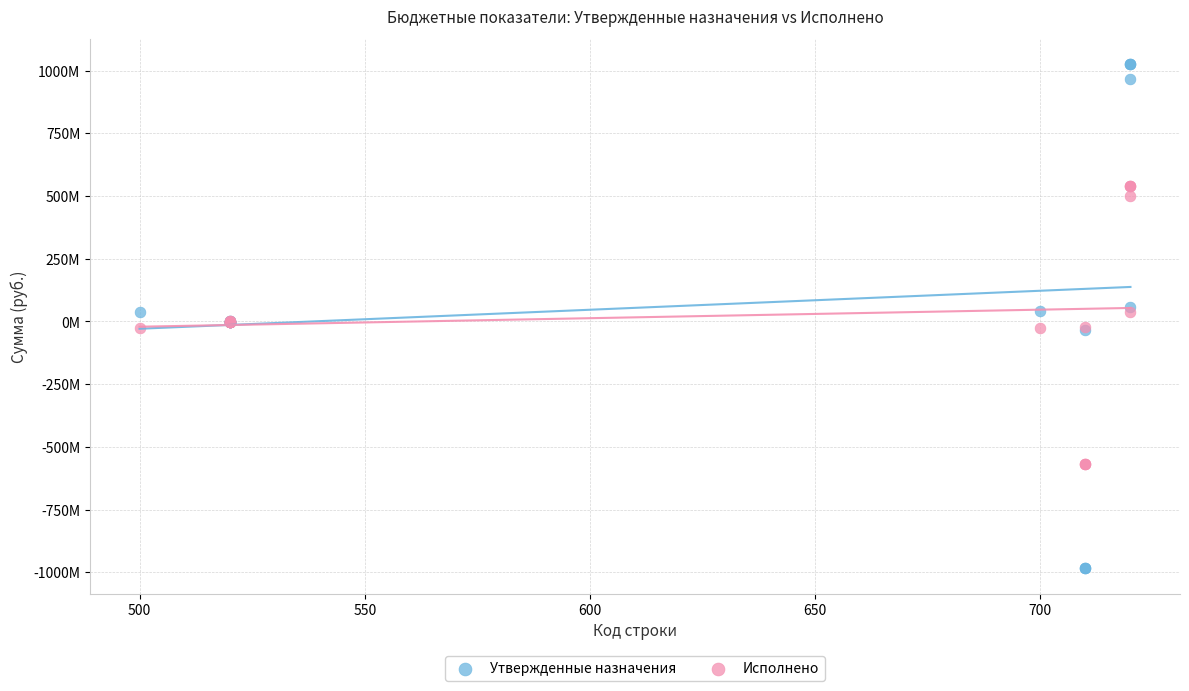

Which series contains the highest Y value?

Утвержденные назначения